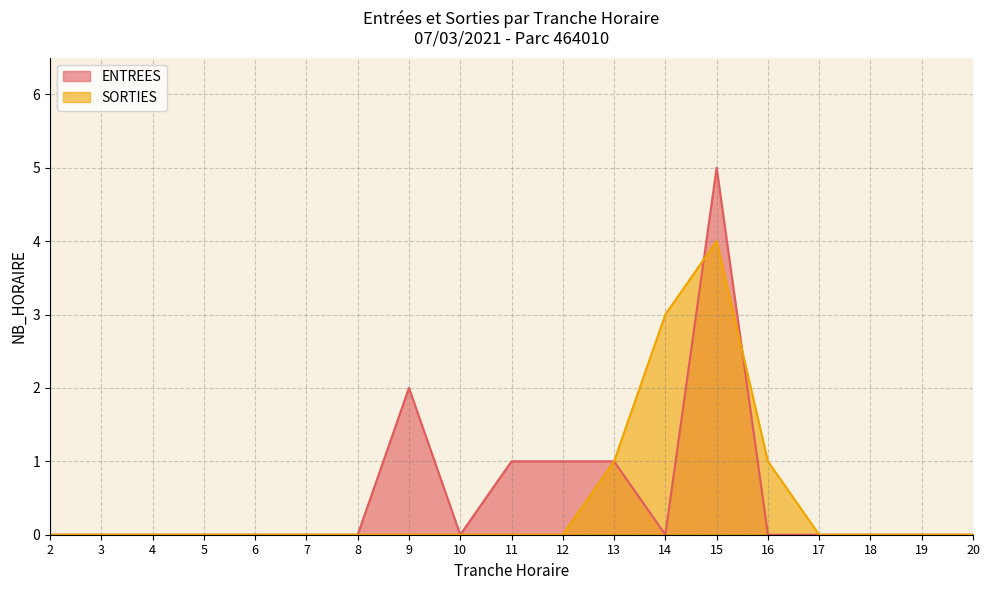

At how many categories does at least one series exceed 3?

1